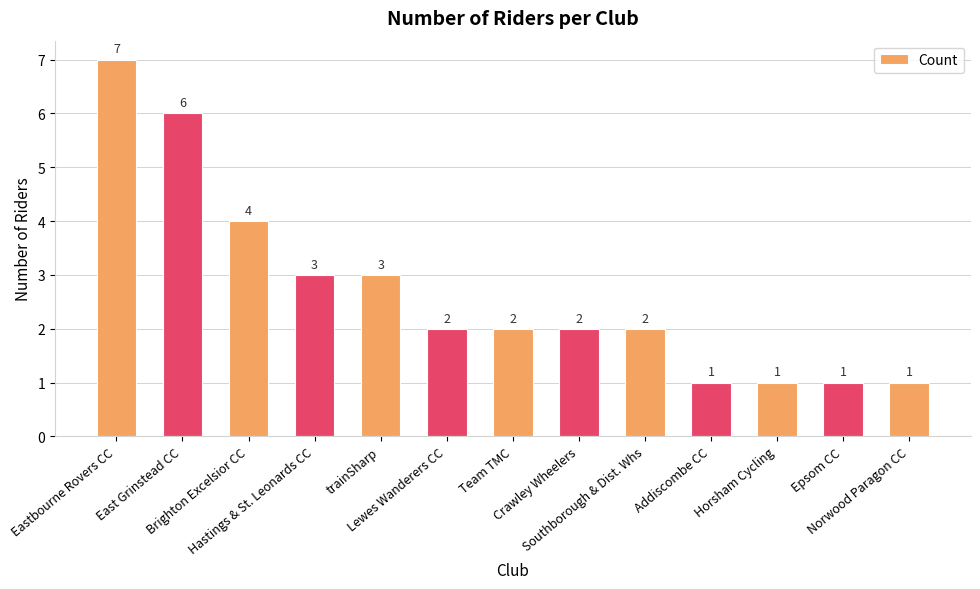

What is the sum of all values?

35